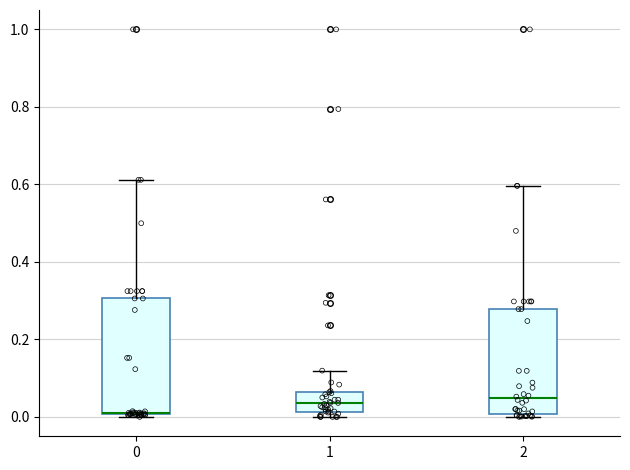

Comparing the boxes themselves (not the whiskers), which one is the tallest?

0